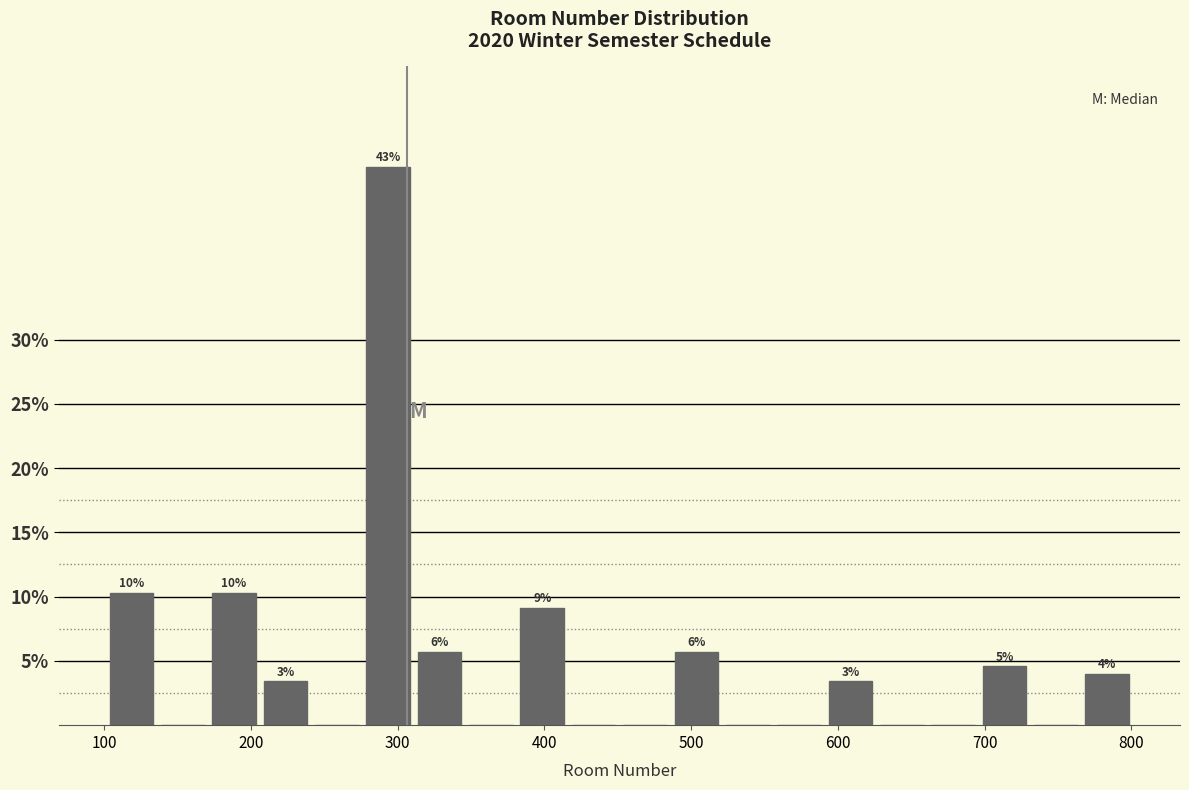

Read against the x-axis, roughly where is the centre of the tallest bar?

290